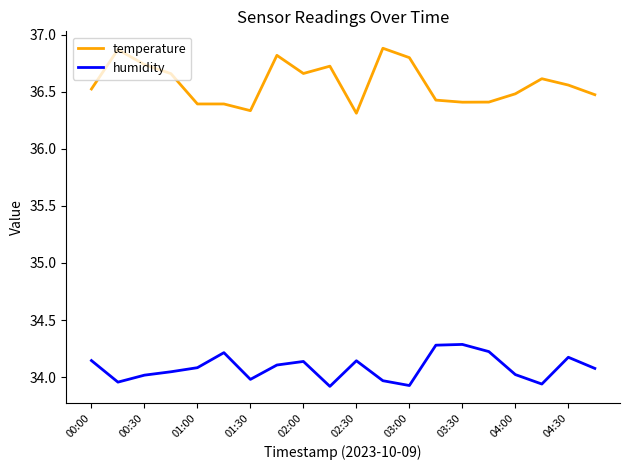

Does the chart have visible grid lines?

No